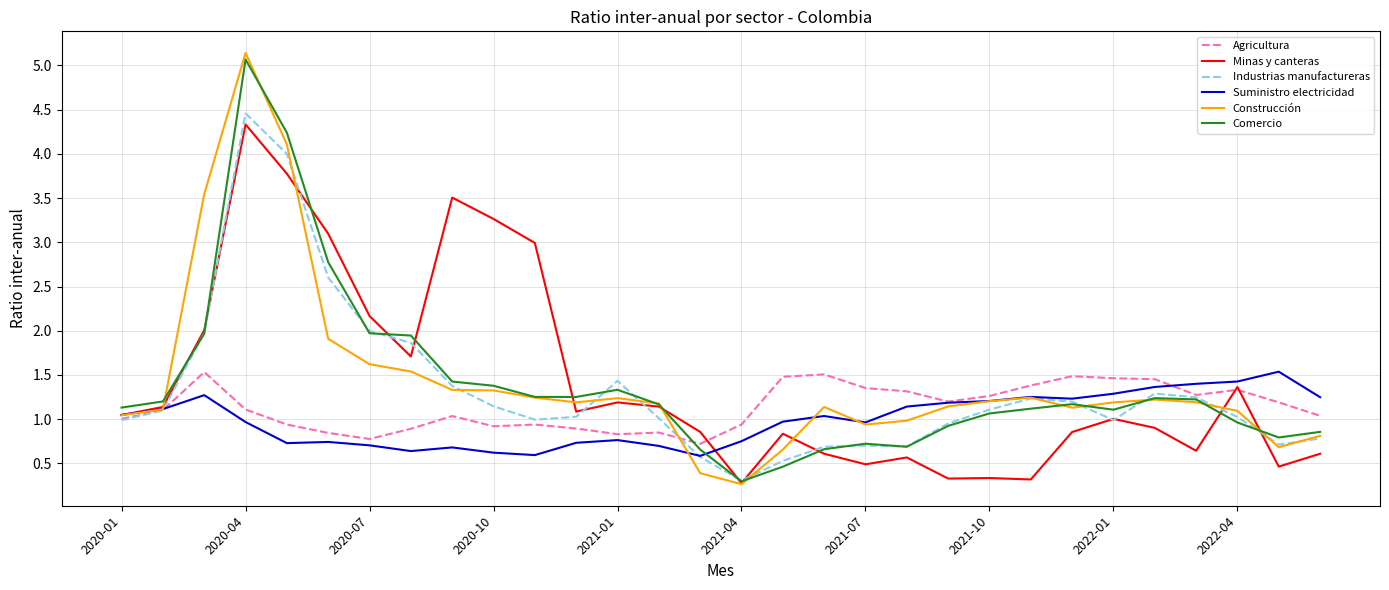

Which series has the largest range (max minus min)?

Construcción